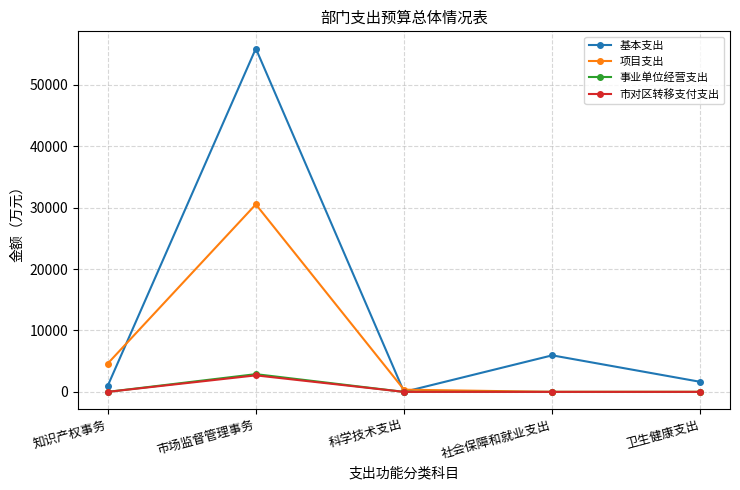

At which label is 项目支出 closest to 15273?

知识产权事务